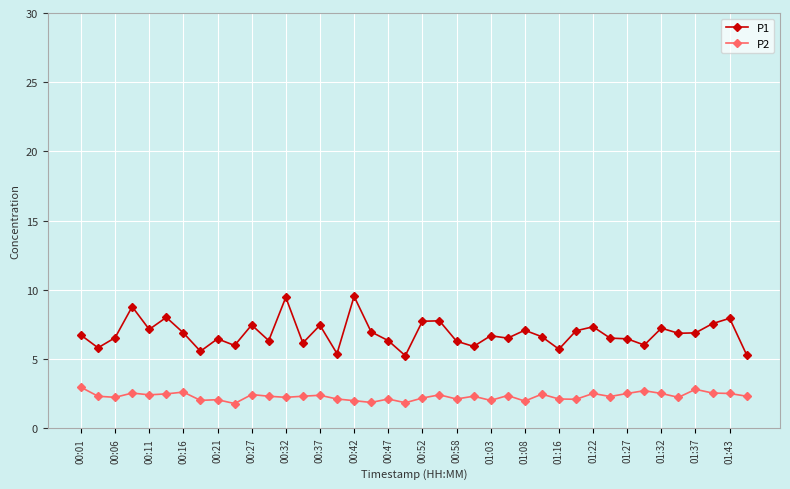

True or false: P1 has more than 2 points higher than both neighbors.

True